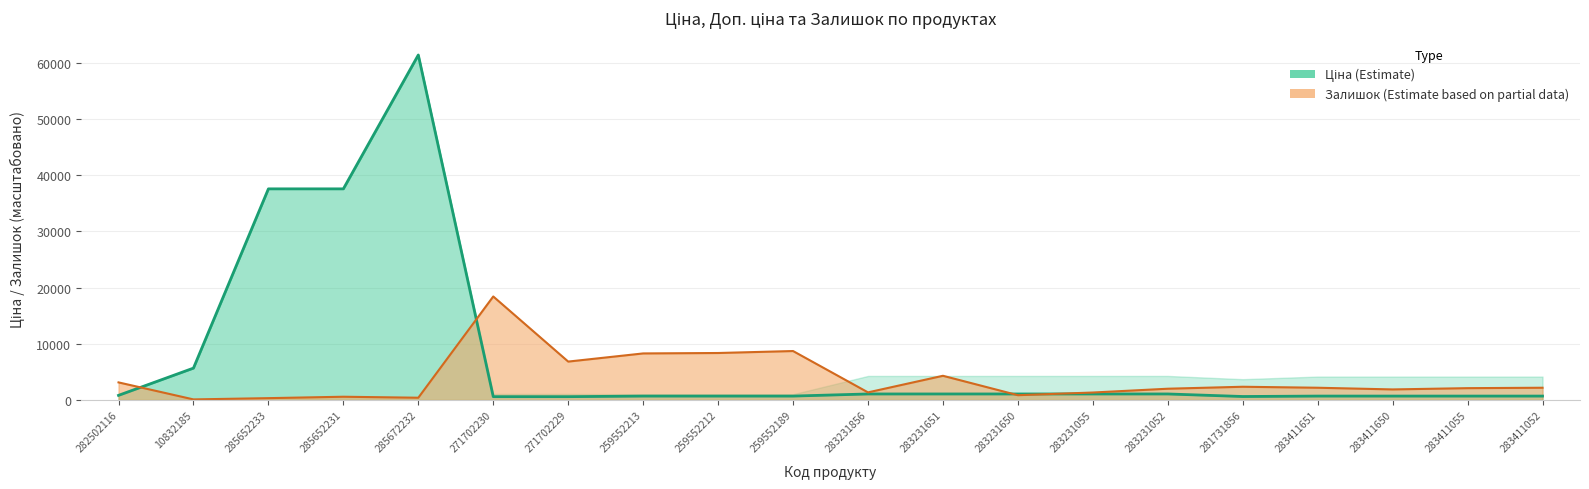

At how many categories does at least one series exceed 13096?

4